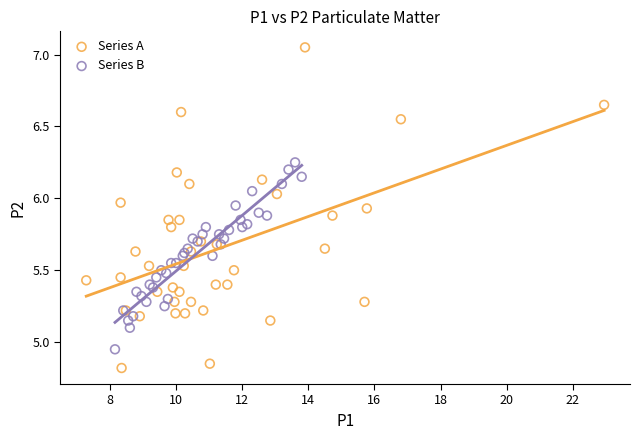

Which series contains the highest Y value?

Series A